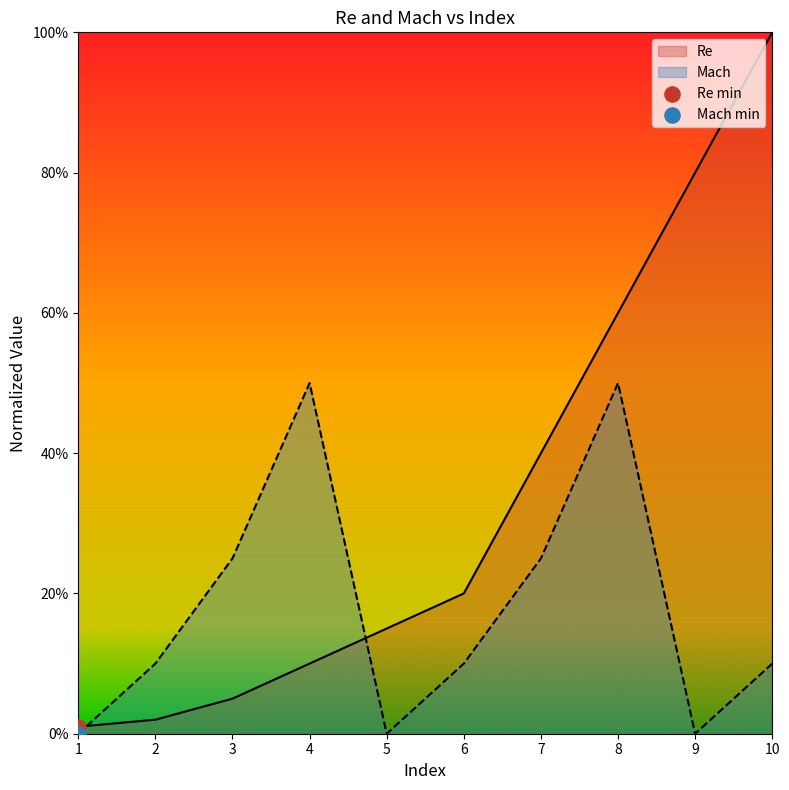

At which category is the sum across all series the highest?

8